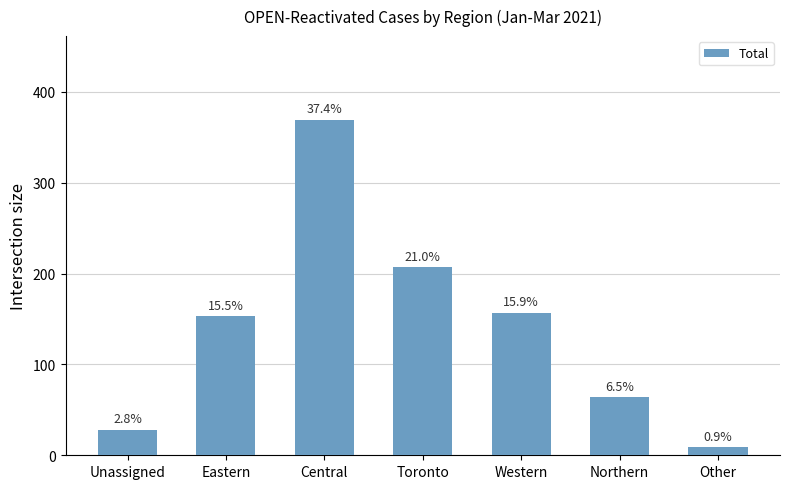

List the labels in order of value, largest first.

Central, Toronto, Western, Eastern, Northern, Unassigned, Other